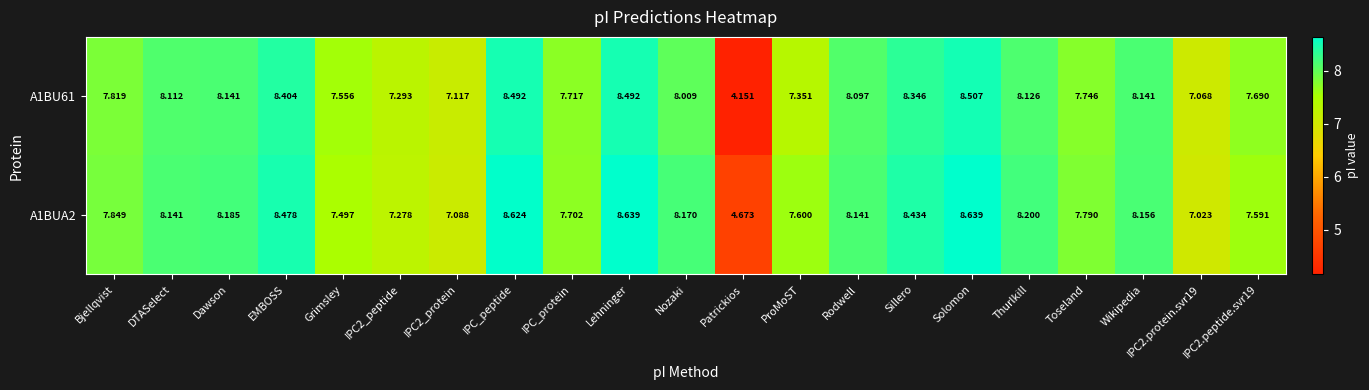

At which category does the chart reach its minimum across all series?

Patrickios